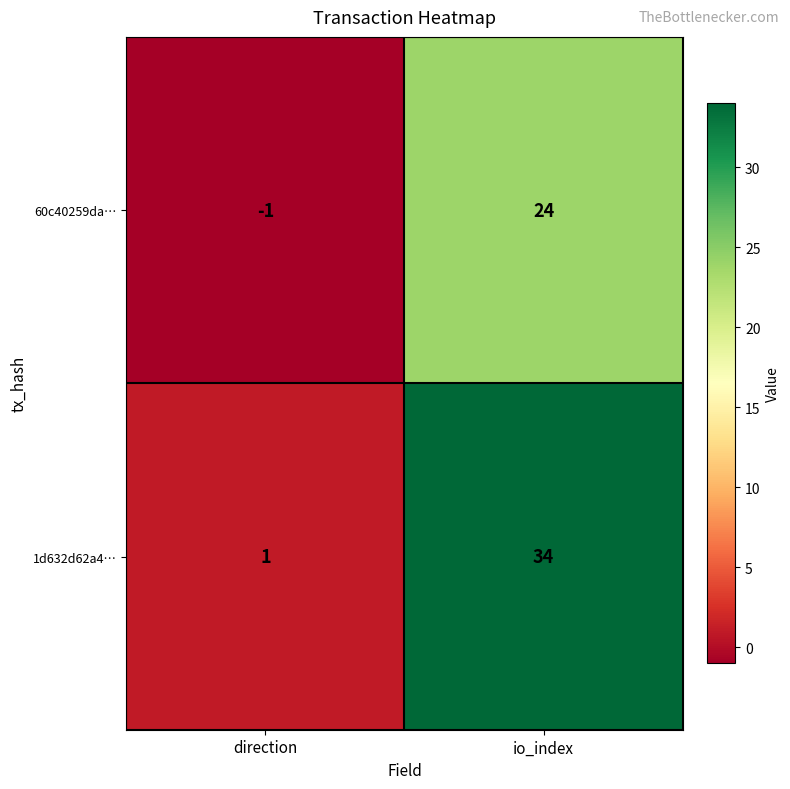

The value of 60c40259da… at io_index is 24. True or false?

True